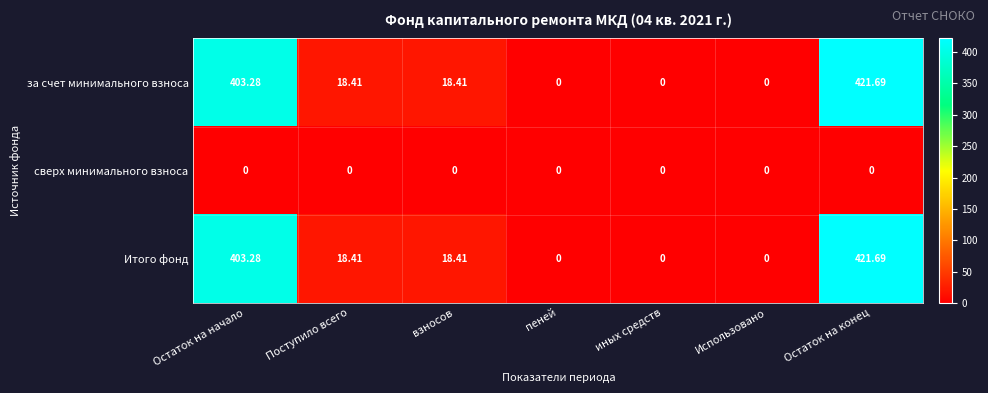

Which category has the highest value across all series?

Остаток на конец